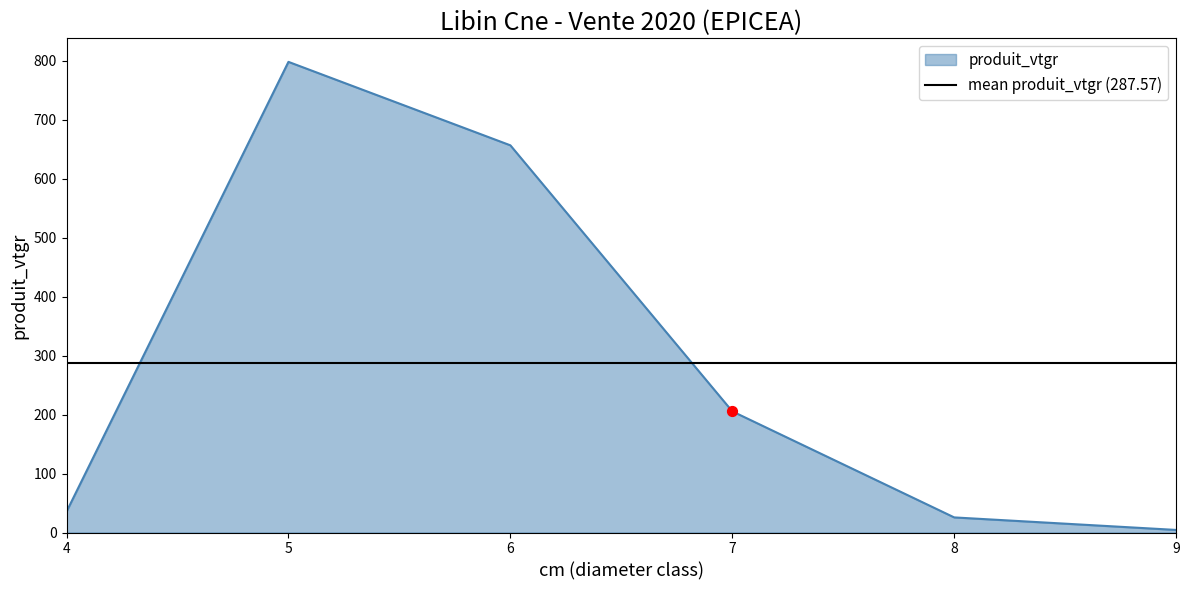

Between 8 and 7, which is larger?

7